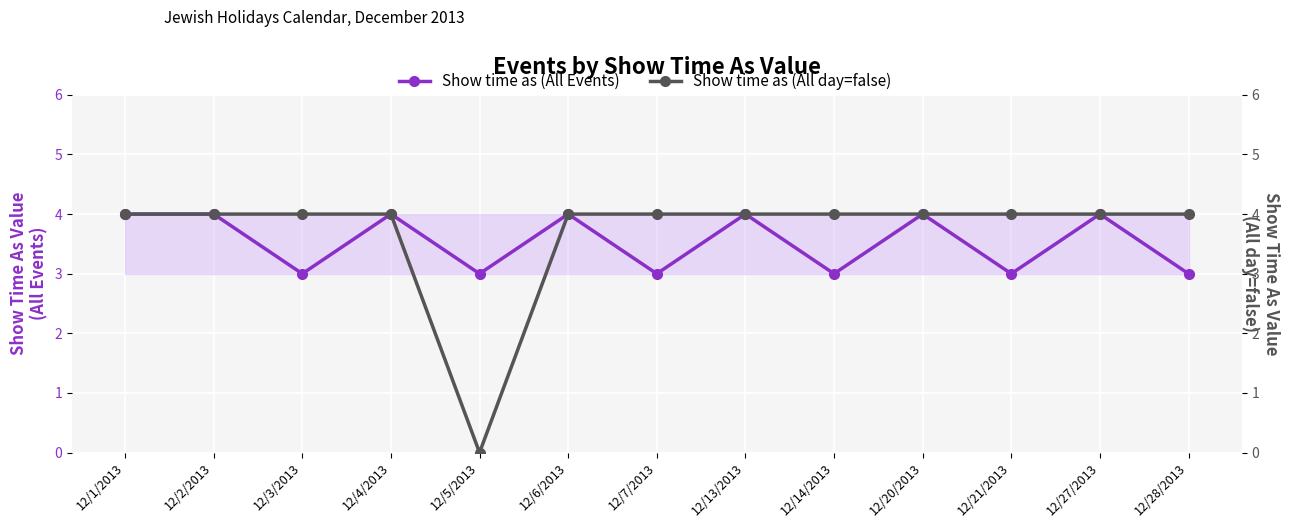

What is the label of the 5th point from the left?

12/5/2013